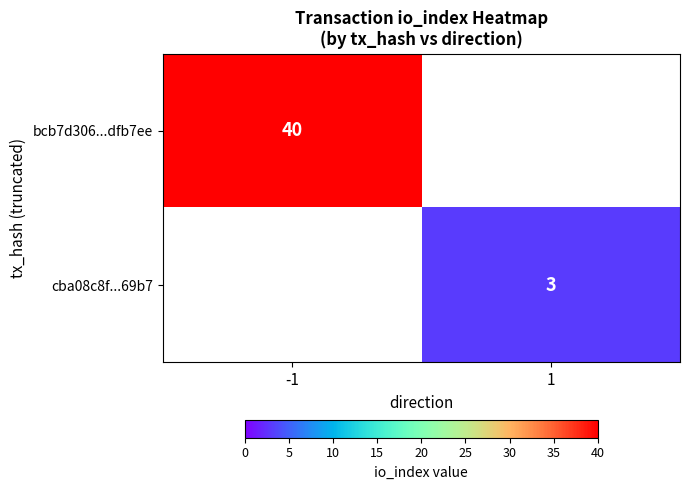

Is the value of cba08c8f...69b7 at 1 greater than the value of bcb7d306...dfb7ee at -1?

No